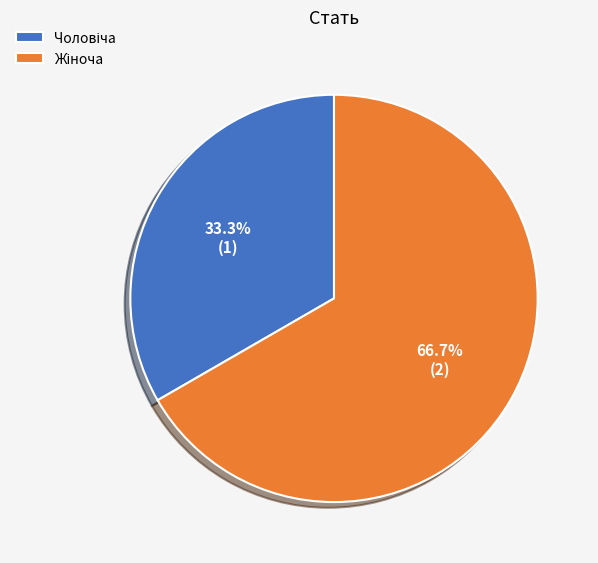

Is there any slice that represents more than half of the pie?

Yes